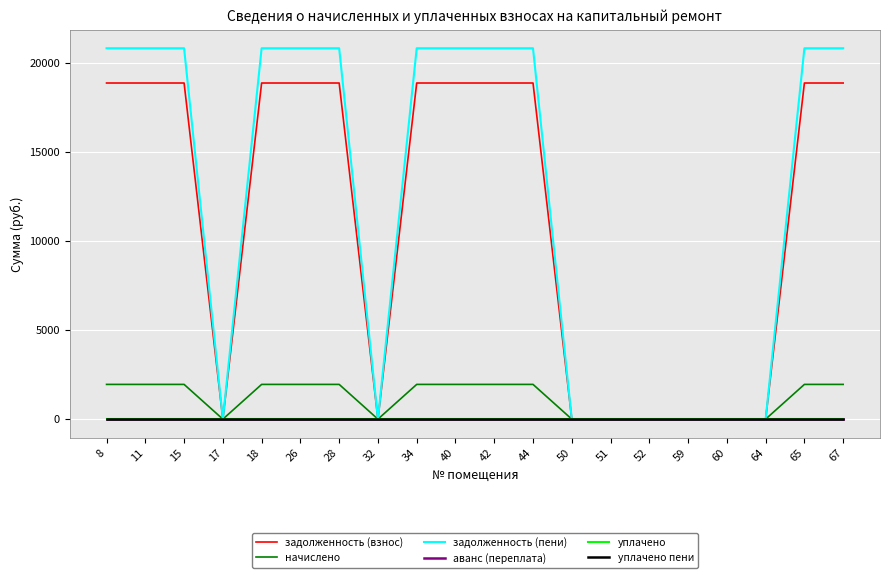

At how many categories does at least one series exceed 1451?

12